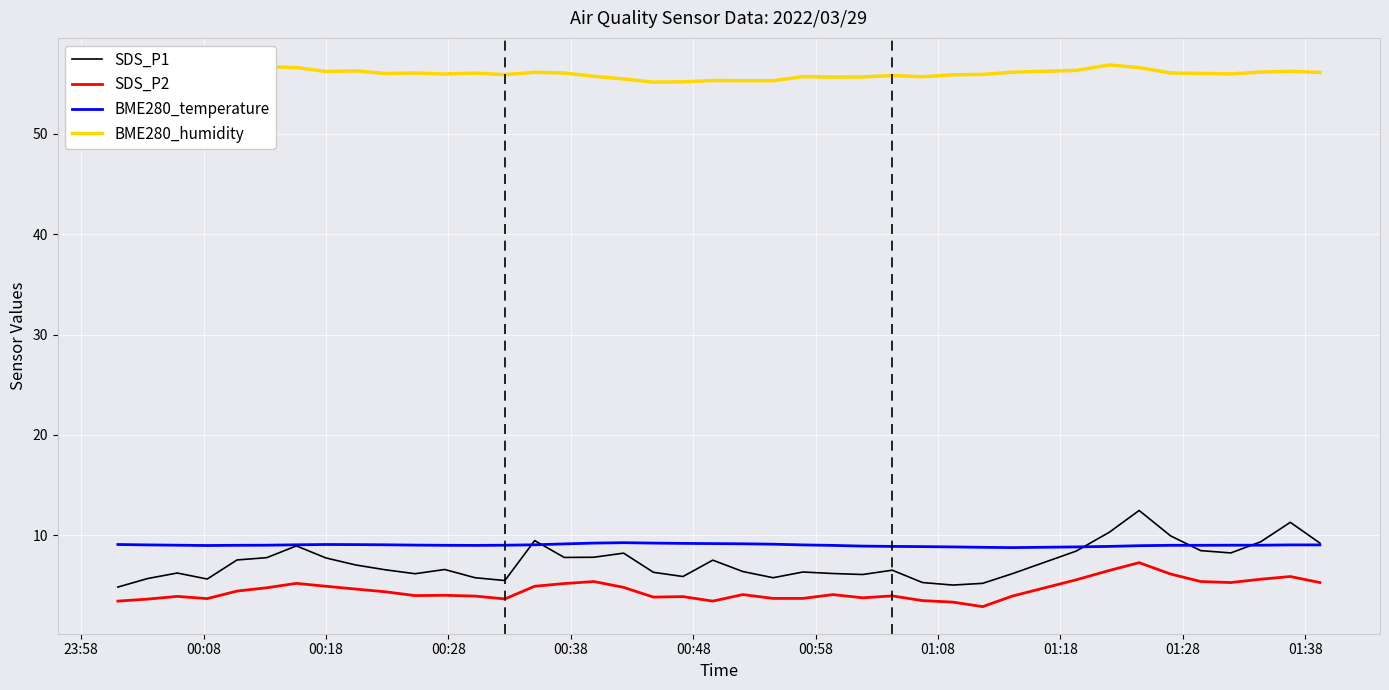

What is the minimum value shown in the chart?

2.9